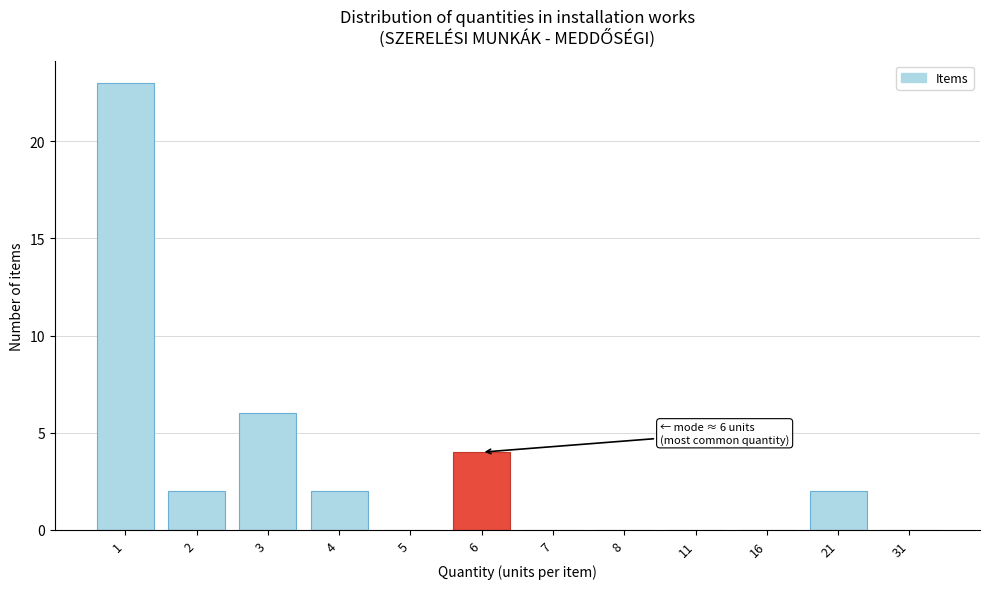

Reading left to right, what are all the values shown in this chart?

1=23	2=2	3=6	4=2	5=0	6=4	7=0	8=0	11=0	16=0	21=2	31=0